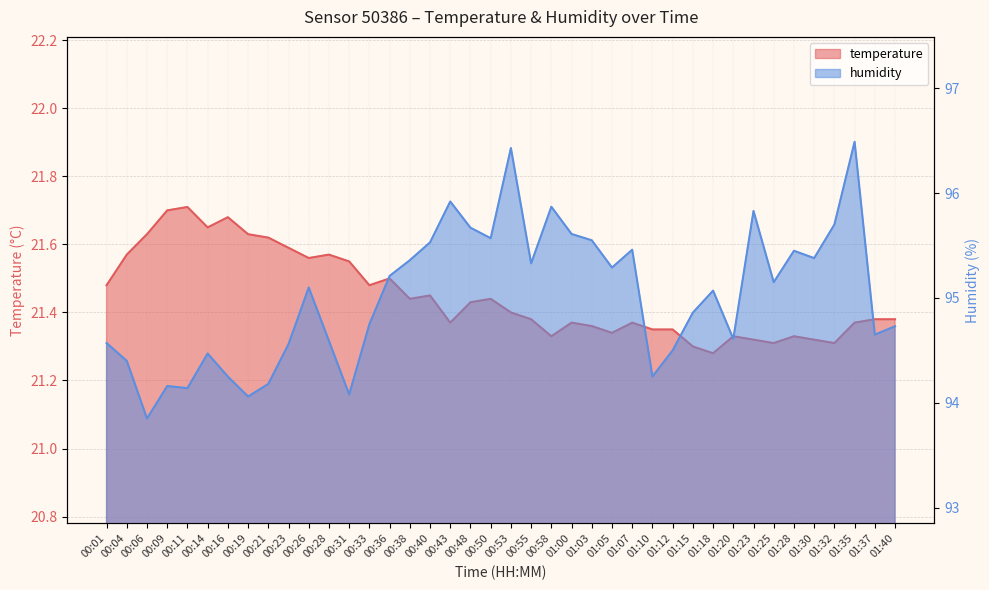

Which category has the lowest value in the humidity series?

00:06